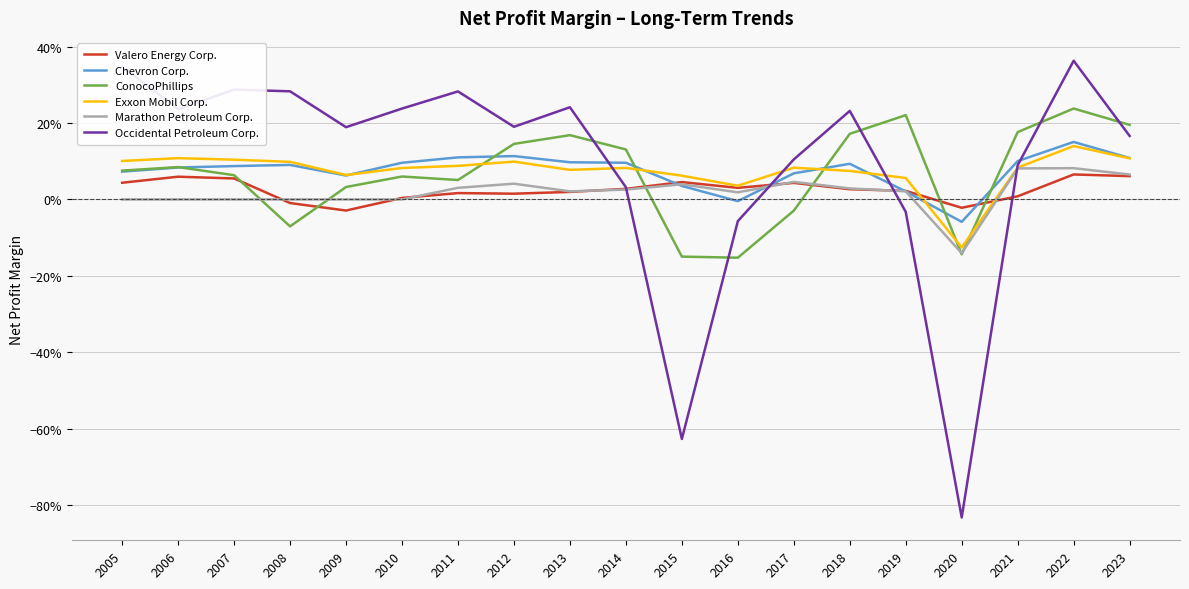

Read the Occidental Petroleum Corp. value at 2022.

0.4